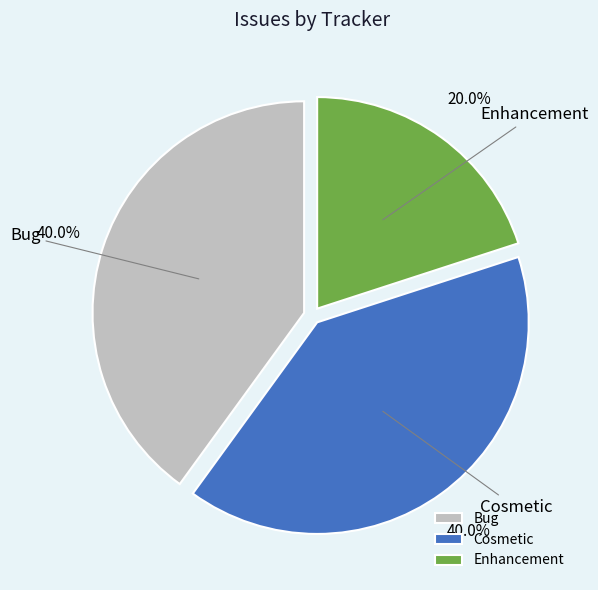

Count the number of slices in the pie.

3